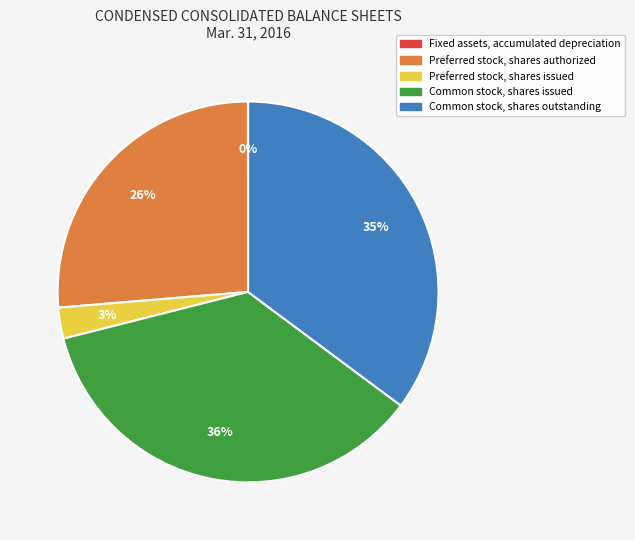

To the nearest percent, what is the average slice percentage?

20%